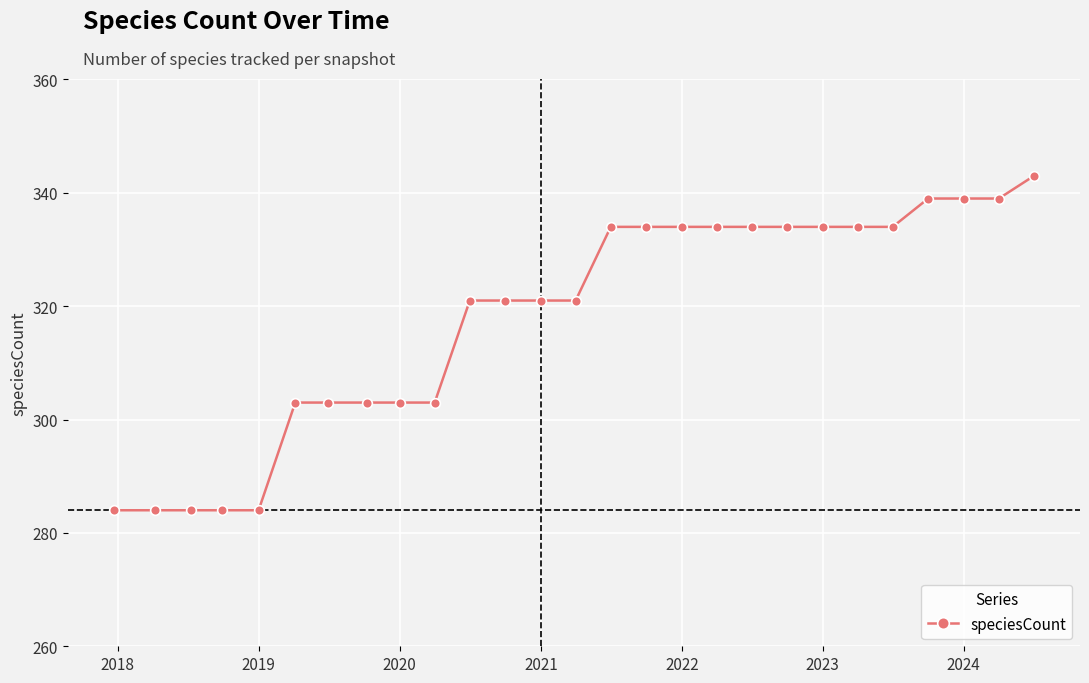

Reading left to right, what are all the values shown in this chart?

284	284	284	284	284	303	303	303	303	303	321	321	321	321	334	334	334	334	334	334	334	334	334	339	339	339	343